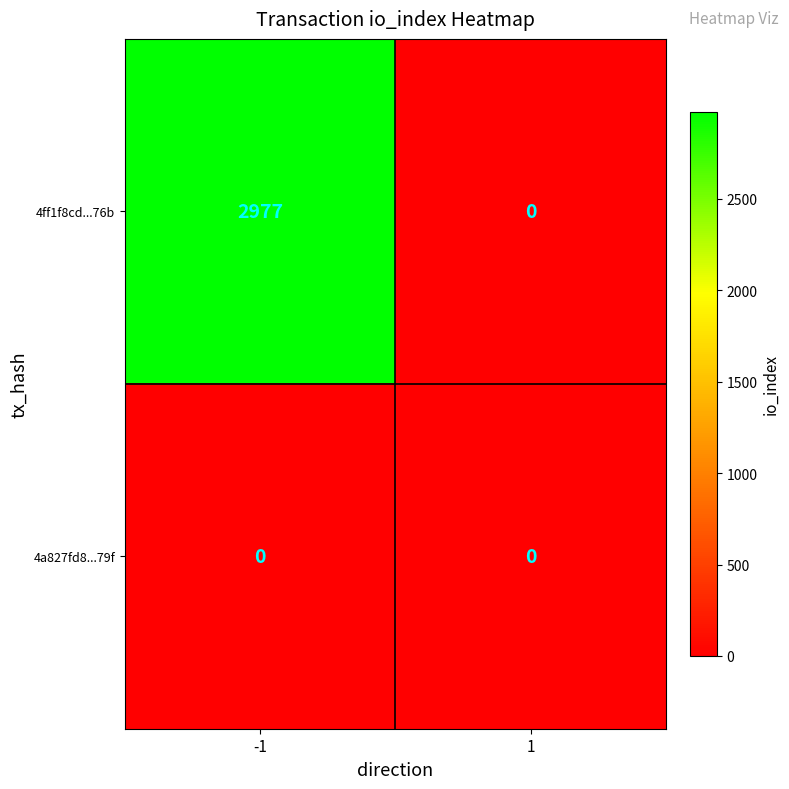

Reading left to right, extract all data points from this chart.

4ff1f8cd...76b: -1=2977	1=0
4a827fd8...79f: -1=0	1=0